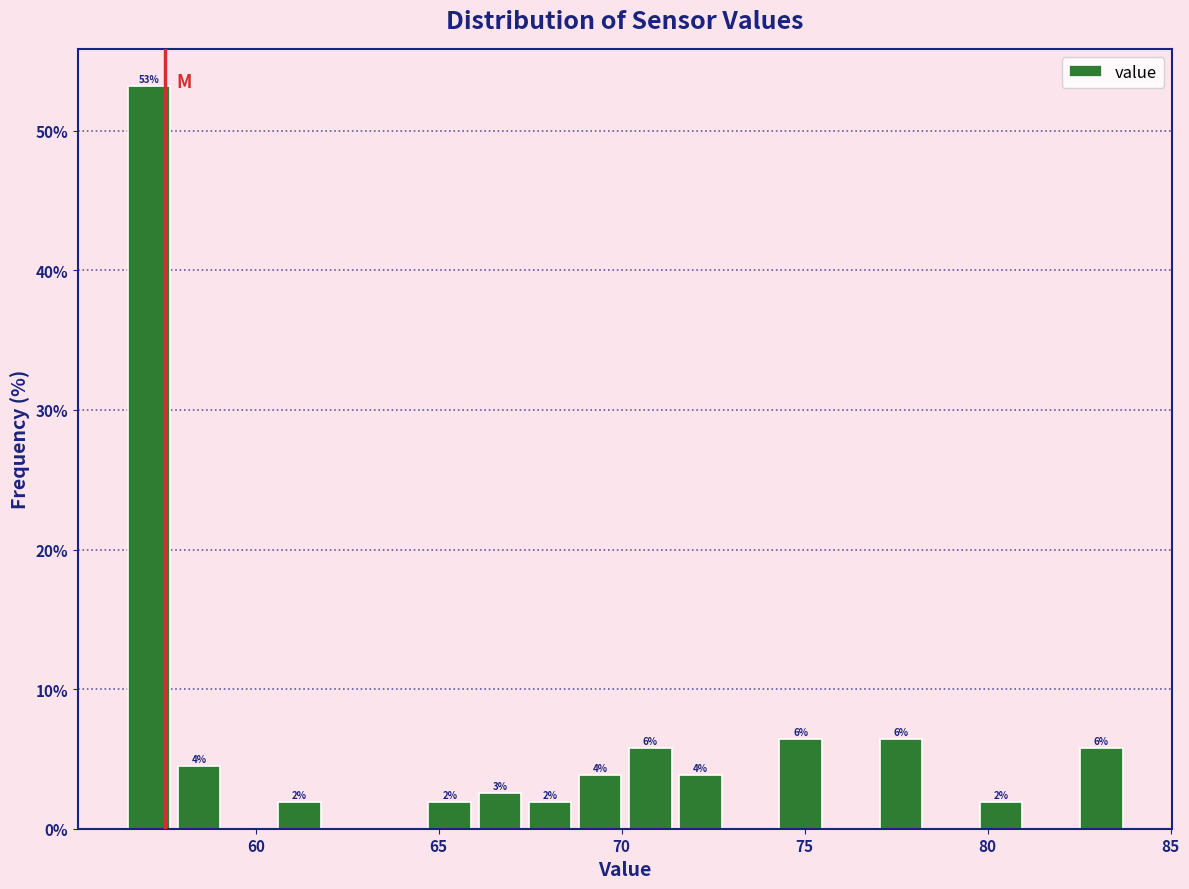

Read against the x-axis, roughly where is the centre of the tallest bar?

57.0